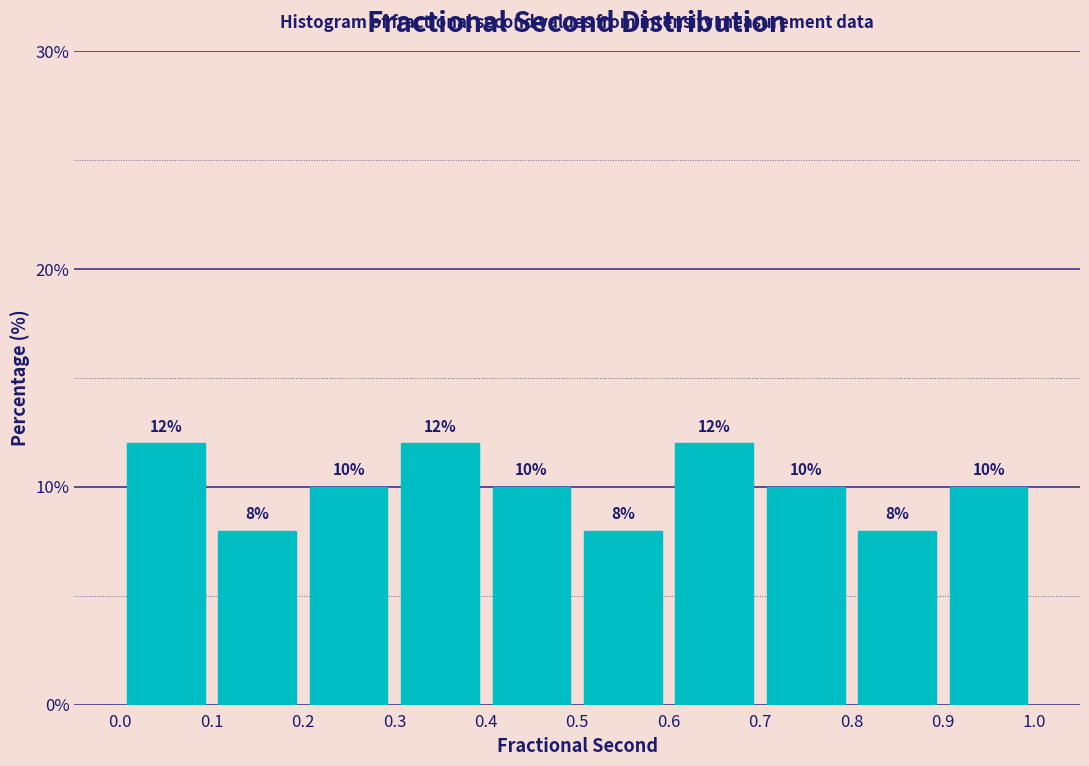

Reading left to right, transcribe this chart: for each bar, give the range it covers on the x-axis and its height.

0.0 to 0.1: 12
0.1 to 0.2: 8
0.2 to 0.3: 10
0.3 to 0.4: 12
0.4 to 0.5: 10
0.5 to 0.6: 8
0.6 to 0.7: 12
0.7 to 0.8: 10
0.8 to 0.9: 8
0.9 to 1.0: 10